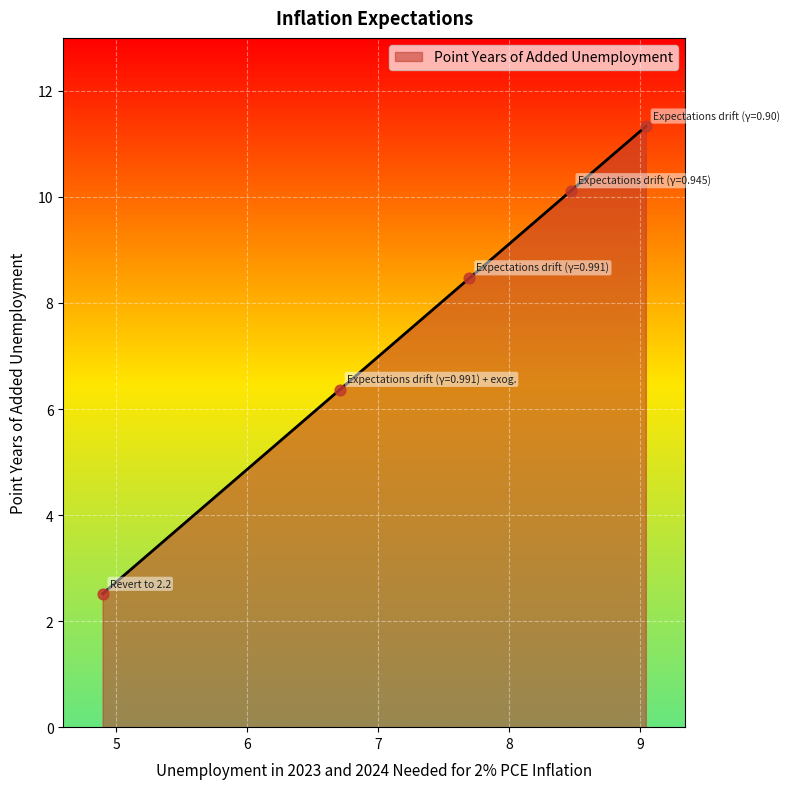

Which has a higher value, 9.043999671936035 or 8.470000267028809?

9.043999671936035